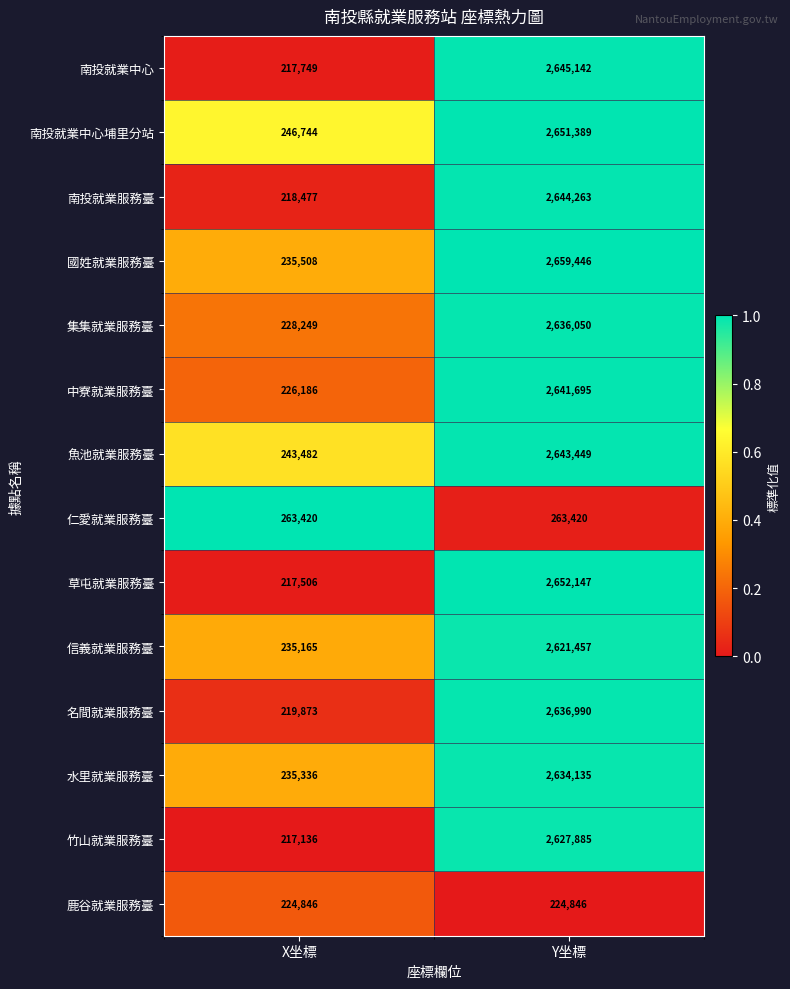

At which category does the chart reach its minimum across all series?

X坐標